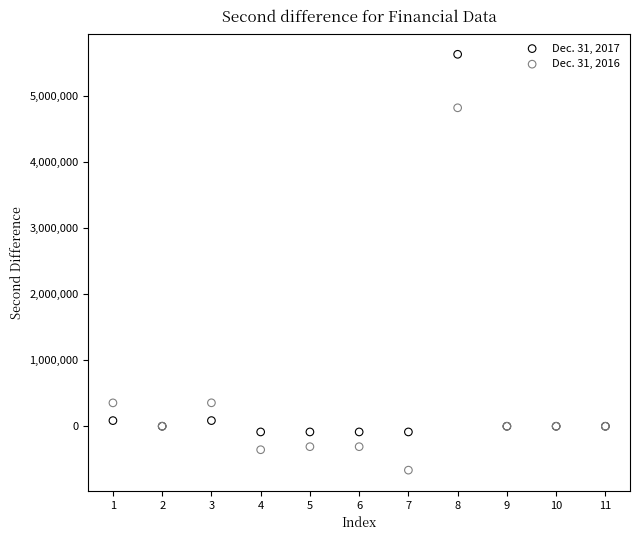

What is the X range (max minus min) for the scatter plot?

10.0